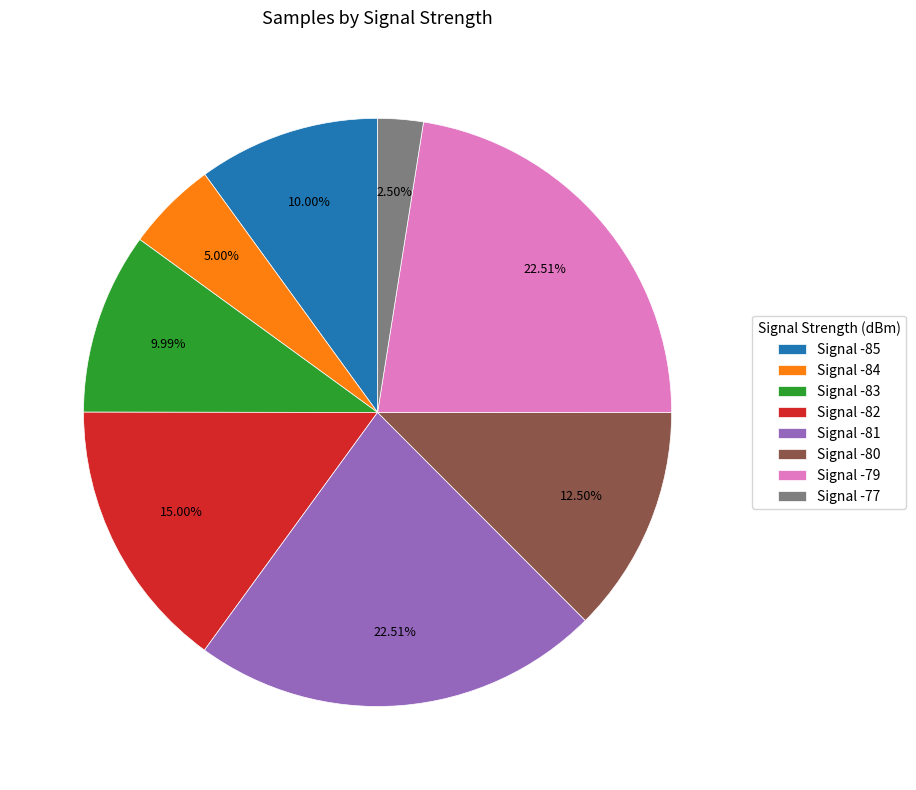

How many segments does this pie chart have?

8